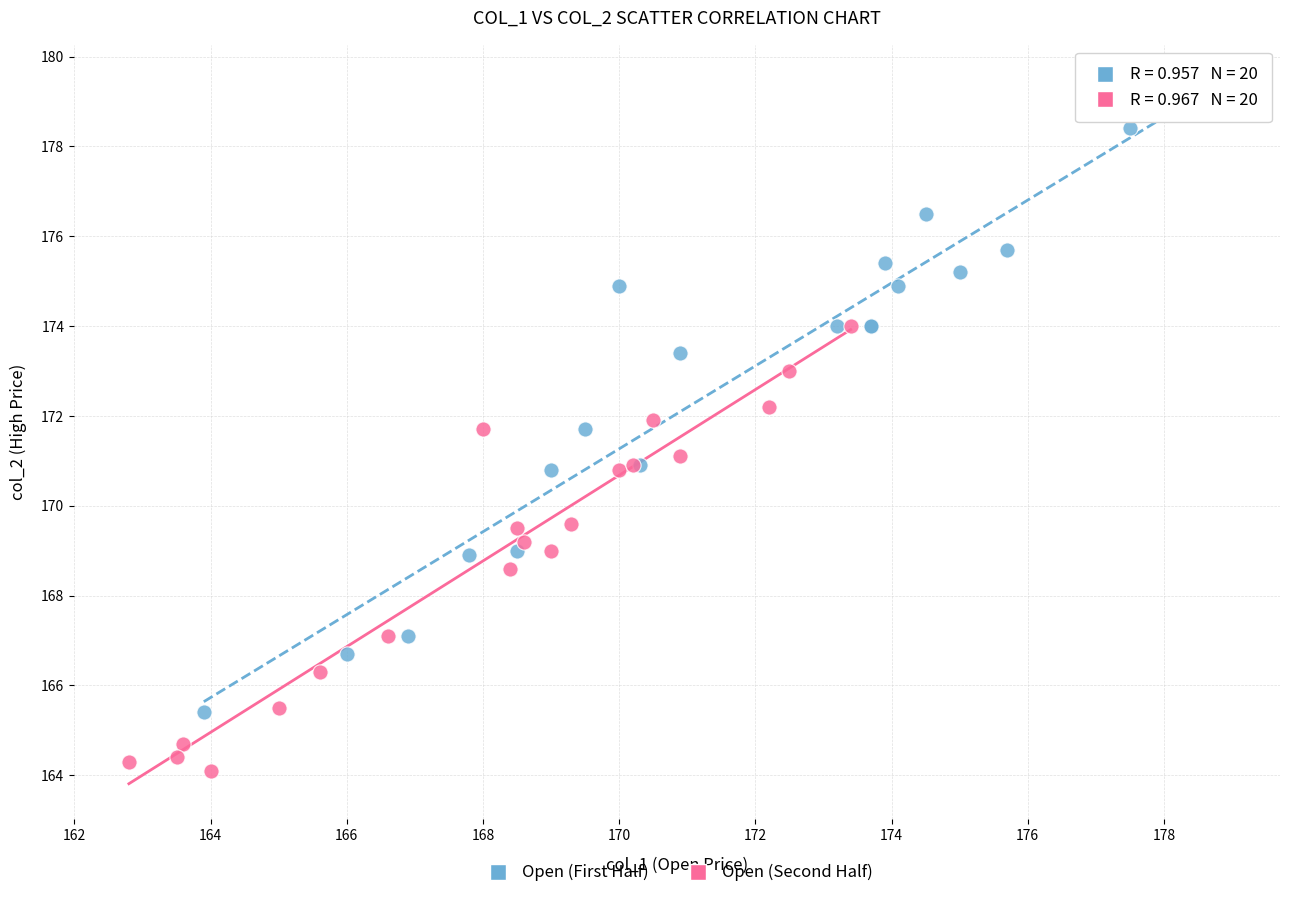

Which series contains the lowest Y value?

Open (Second Half)